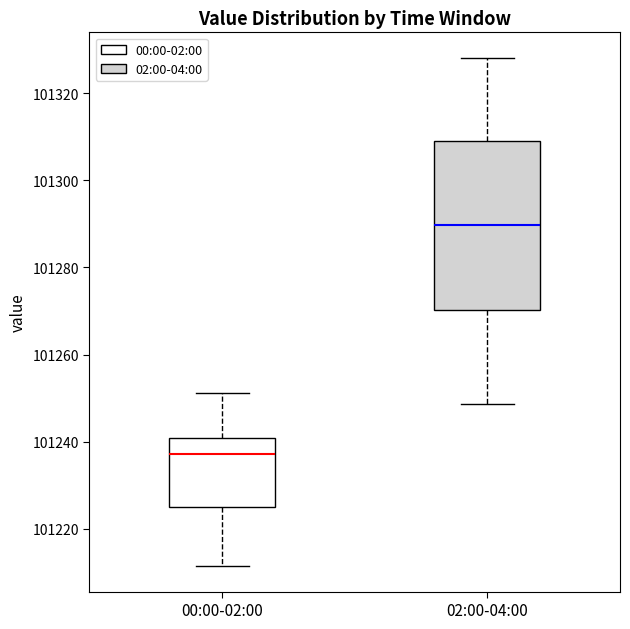

Where does the median line of the box for 02:00-04:00 sit on the y-axis? The values are not printed on the chart, so give them approximately, as read against the axis.

101290